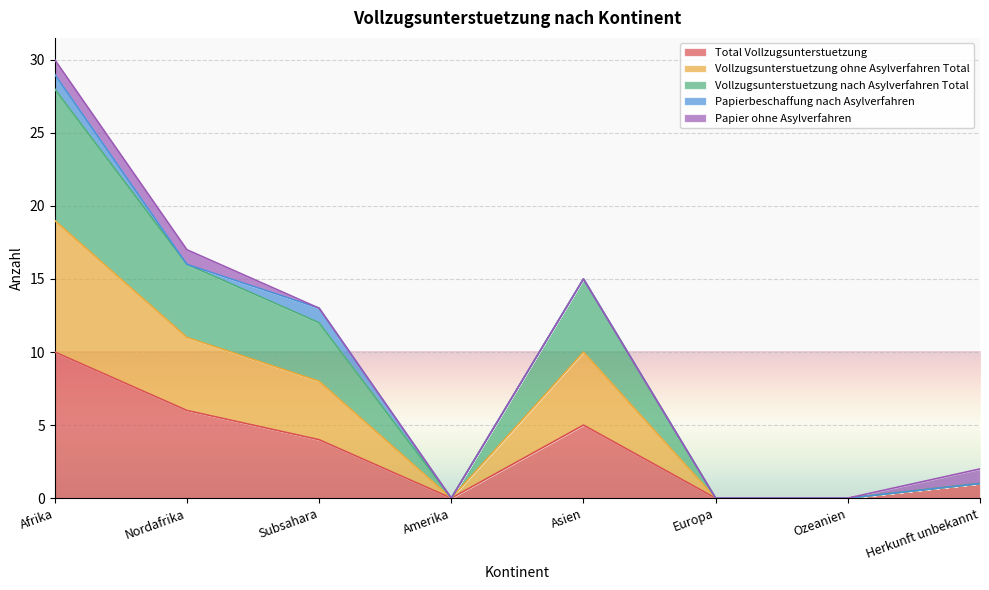

True or false: Vollzugsunterstuetzung ohne Asylverfahren Total and Total Vollzugsunterstuetzung cross at least once.

False